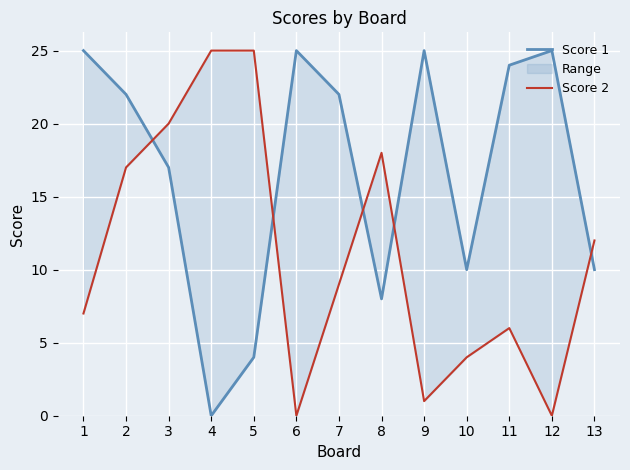

Reading right to left, extract all data points from this chart.

Score 1: 10	25	24	10	25	8	22	25	4	0	17	22	25
Score 2: 12	0	6	4	1	18	9	0	25	25	20	17	7